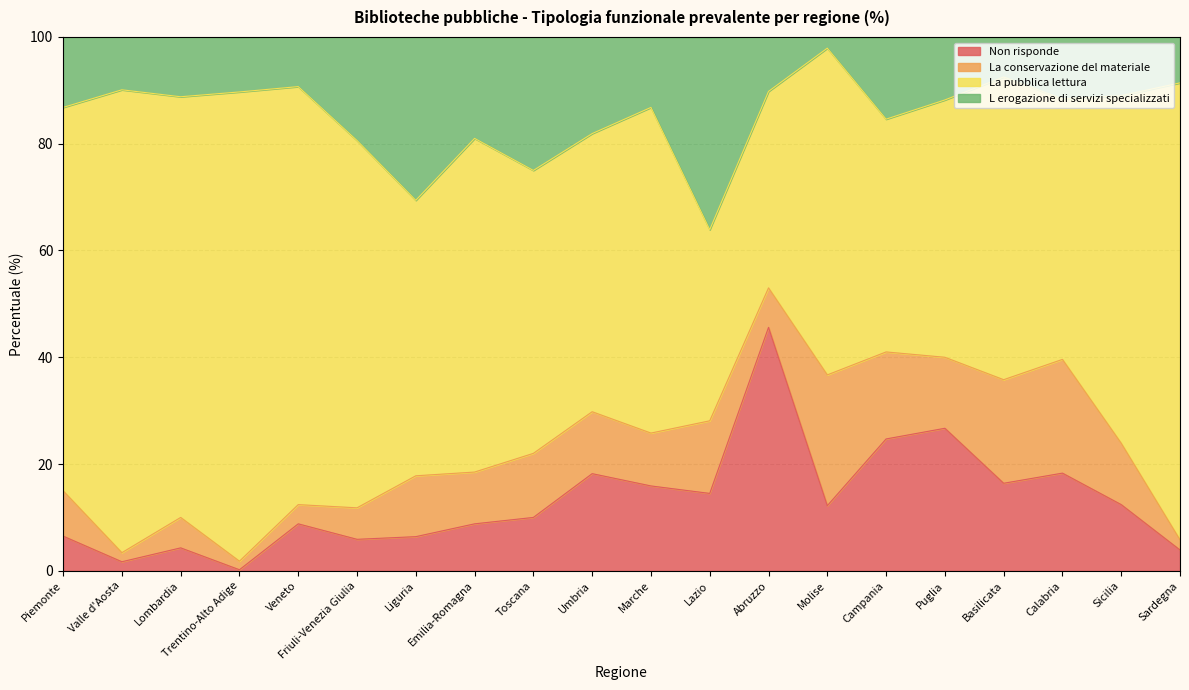

How many data points in Non risponde are above 12?

10